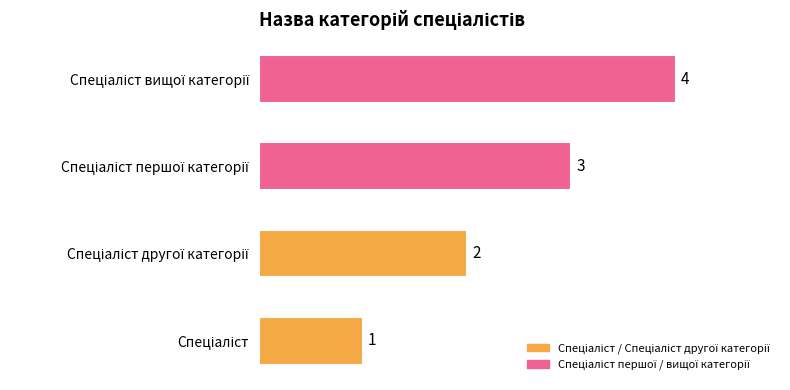

What is the maximum value shown in the chart?

4